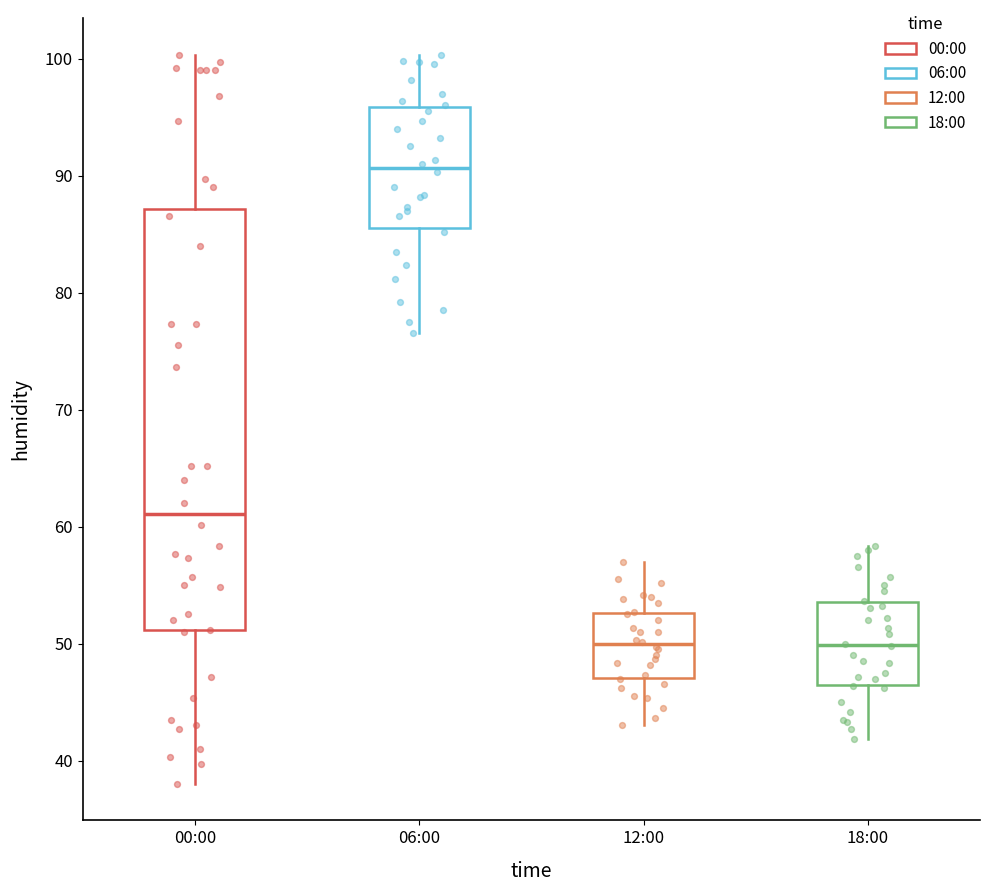

Reading left to right, transcribe this box plot: for each box, give where its median line is, the range the box spans, and where its two whiskers end, as read against the y-axis. The values are not printed on the chart, so give them approximately, as read against the axis.

00:00: median 61, box 51 to 87, whiskers 38 to 100
06:00: median 91, box 86 to 96, whiskers 77 to 100
12:00: median 50, box 47 to 53, whiskers 43 to 57
18:00: median 50, box 46 to 54, whiskers 42 to 58